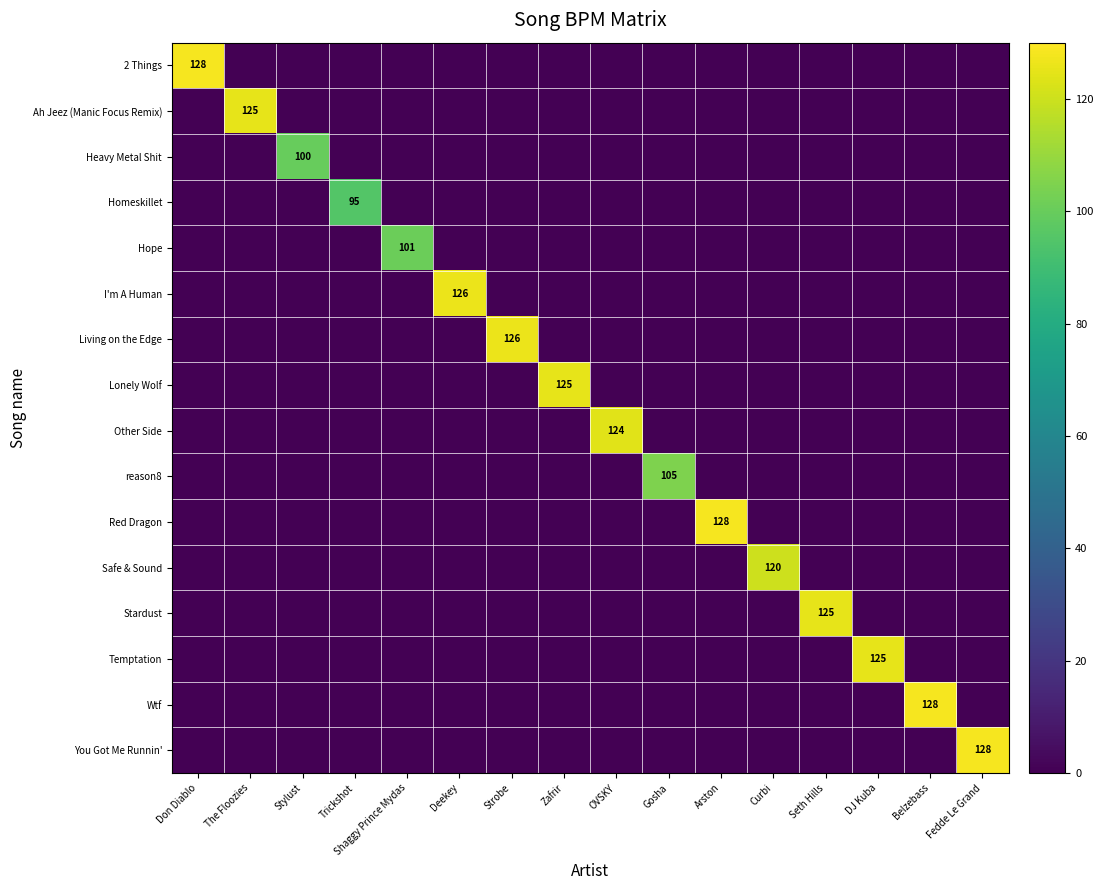

The Temptation series shows 0 at Strobe. True or false?

True